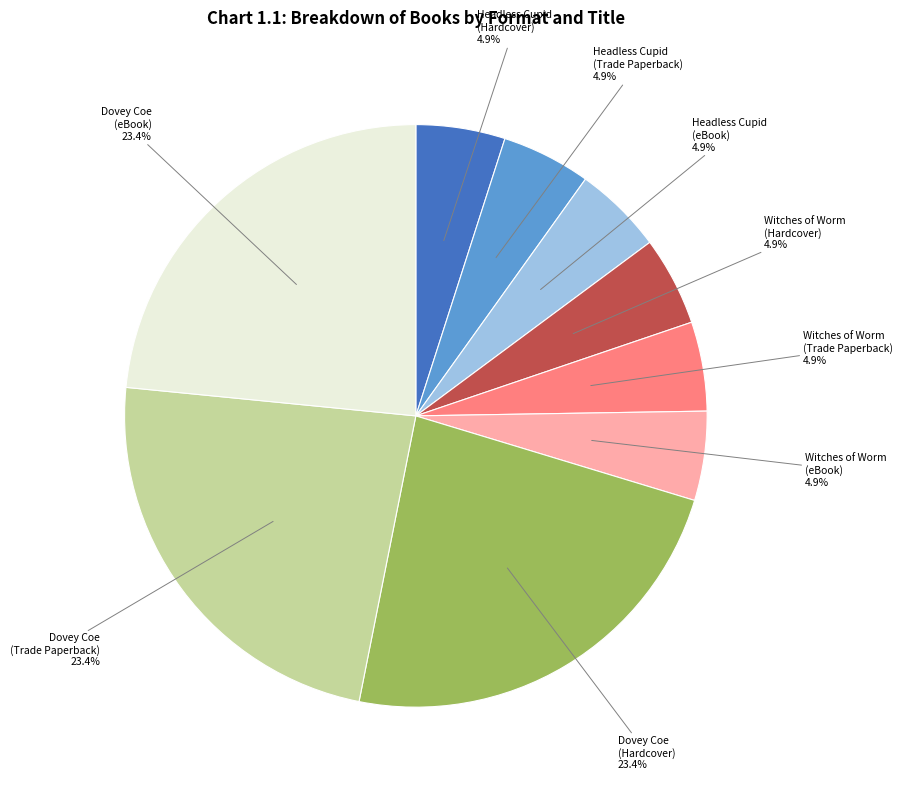

How many segments does this pie chart have?

9